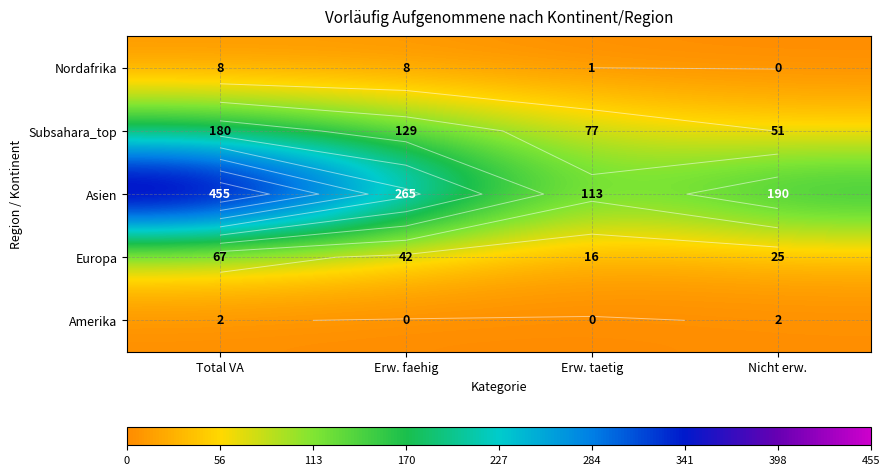

What is the difference between the highest and lowest values at Erw. taetig?

113